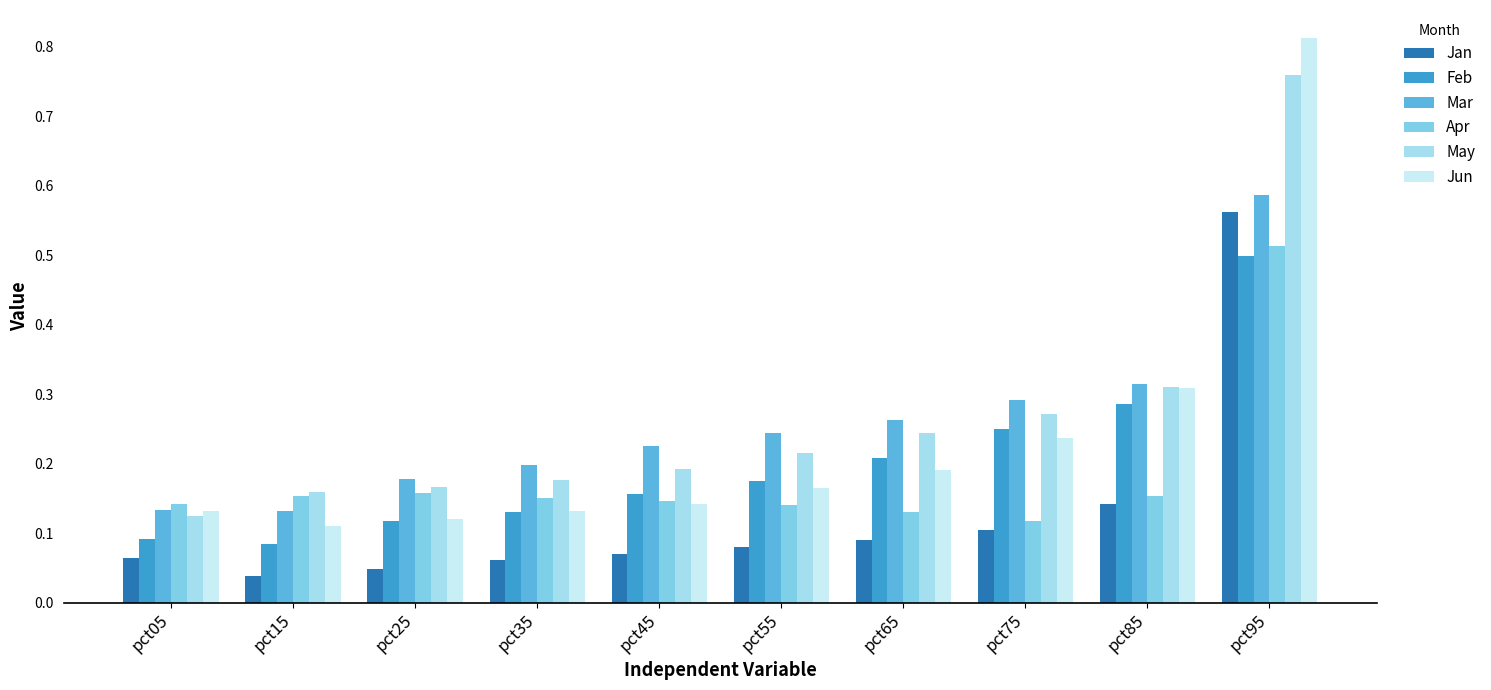

What is the sum of all Jun values?

2.4